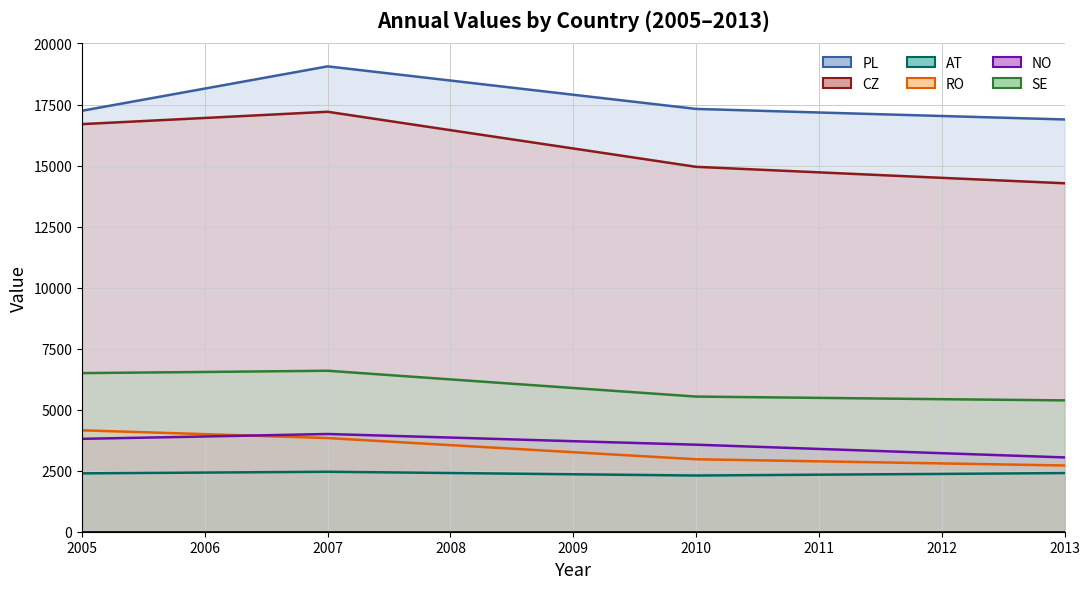

The value of AT at 2011 is 2336. True or false?

True